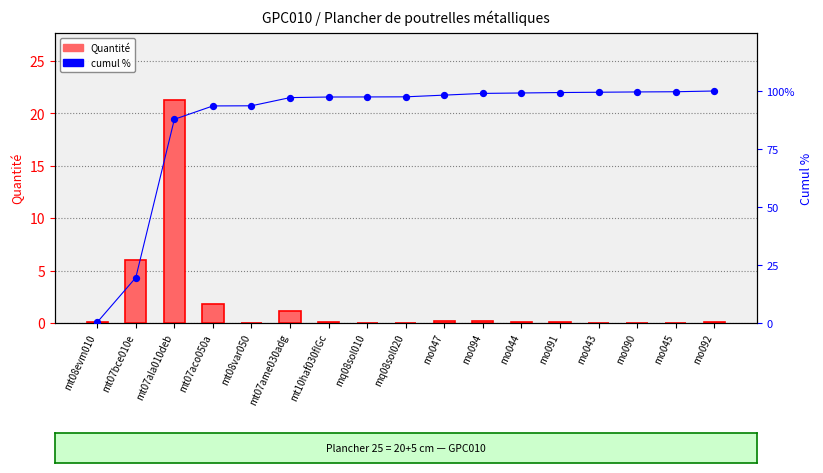

Which series contains the lowest Y value?

Quantité